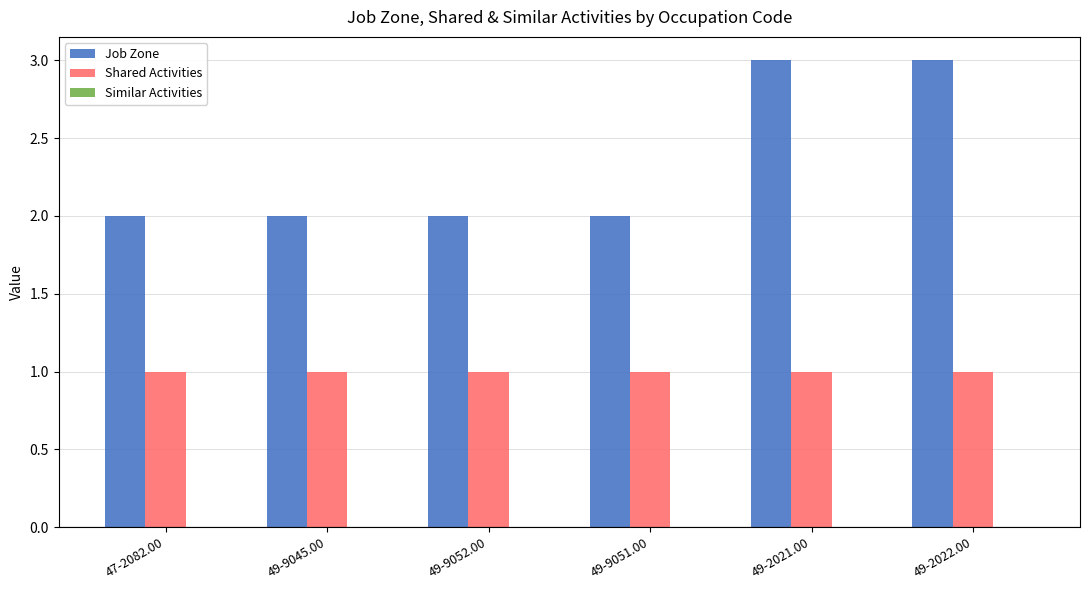

Which series has the widest spread of values?

Job Zone